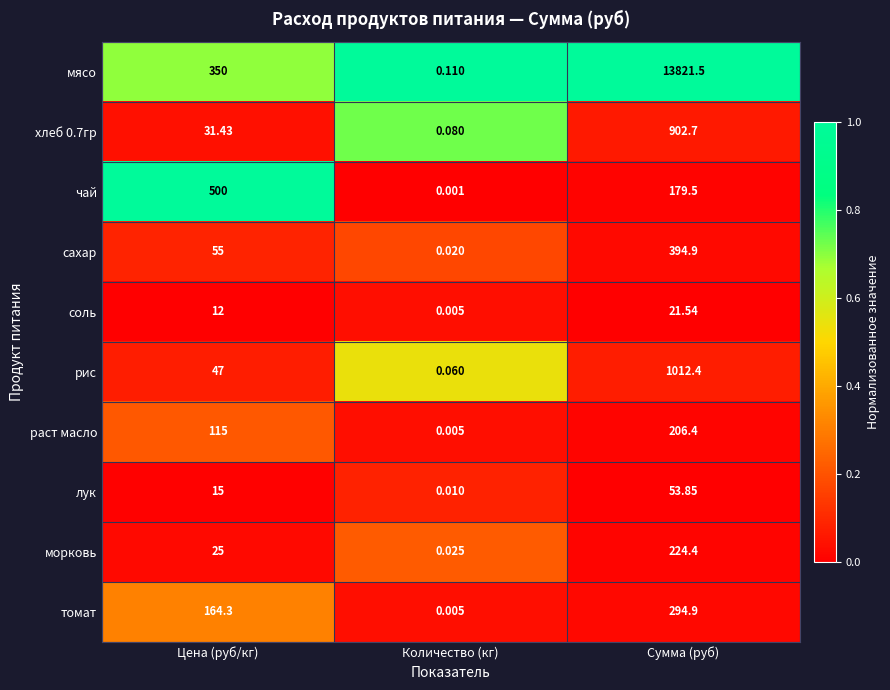

Which series has the largest range (max minus min)?

мясо